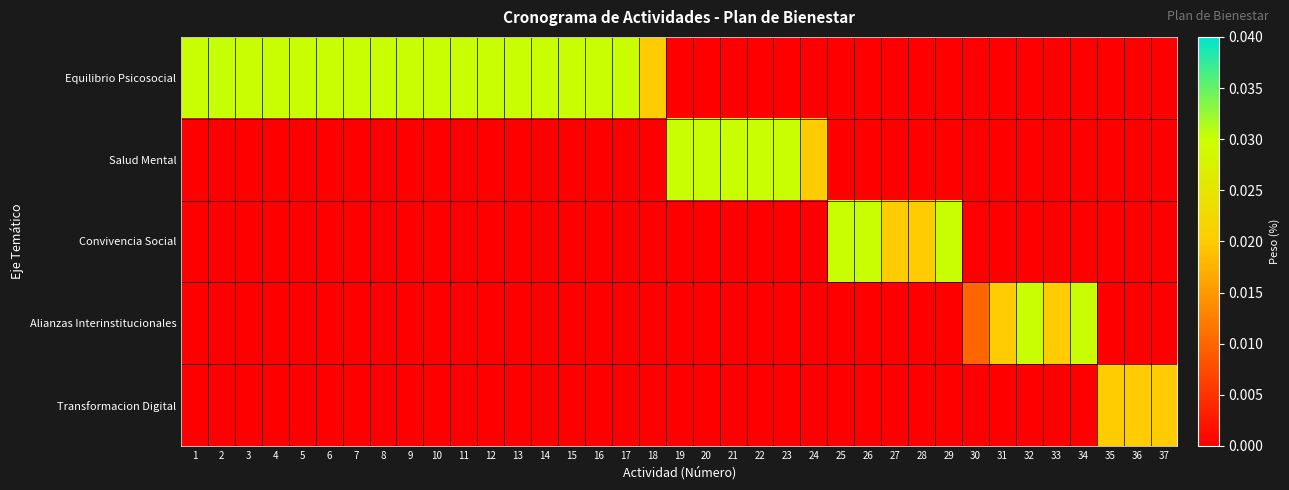

At how many categories does at least one series exceed 0?

37